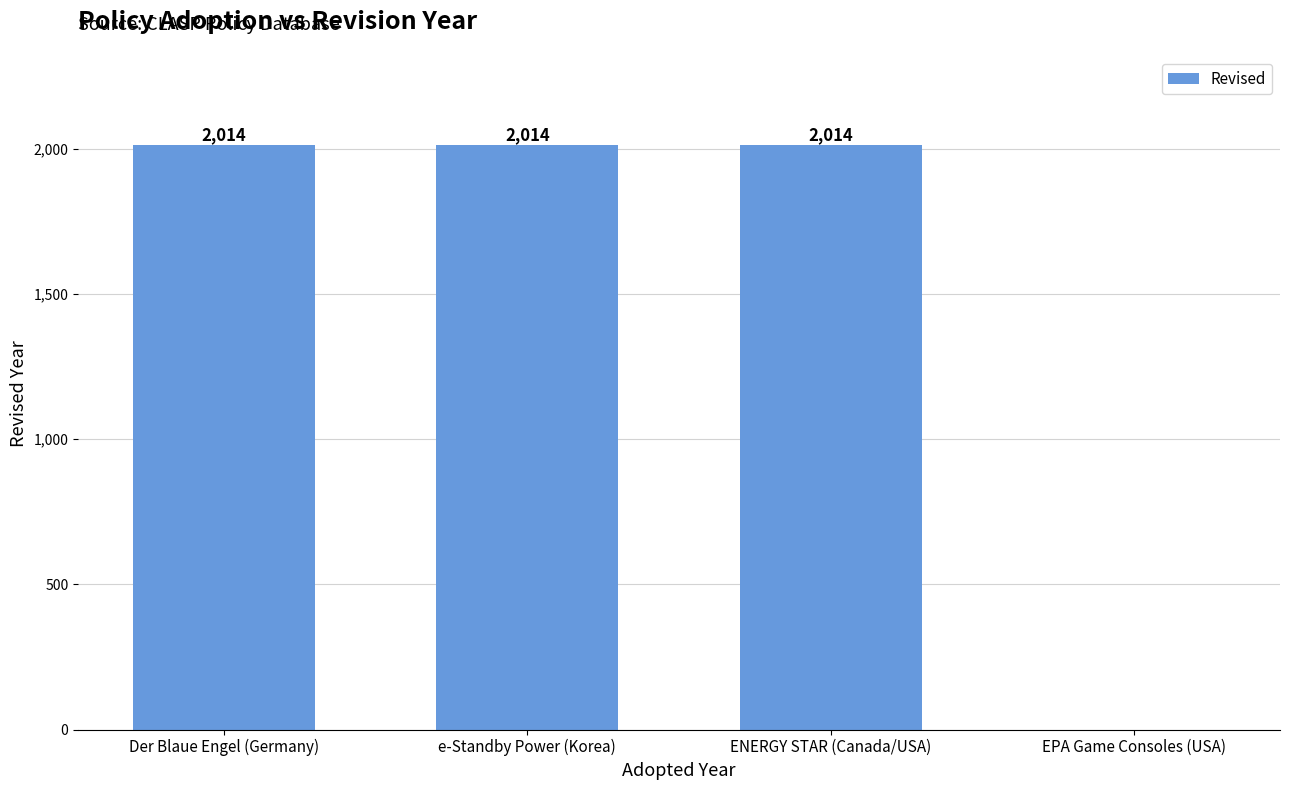

What is the sum of the values at ENERGY STAR (Canada/USA) and EPA Game Consoles (USA)?

2014